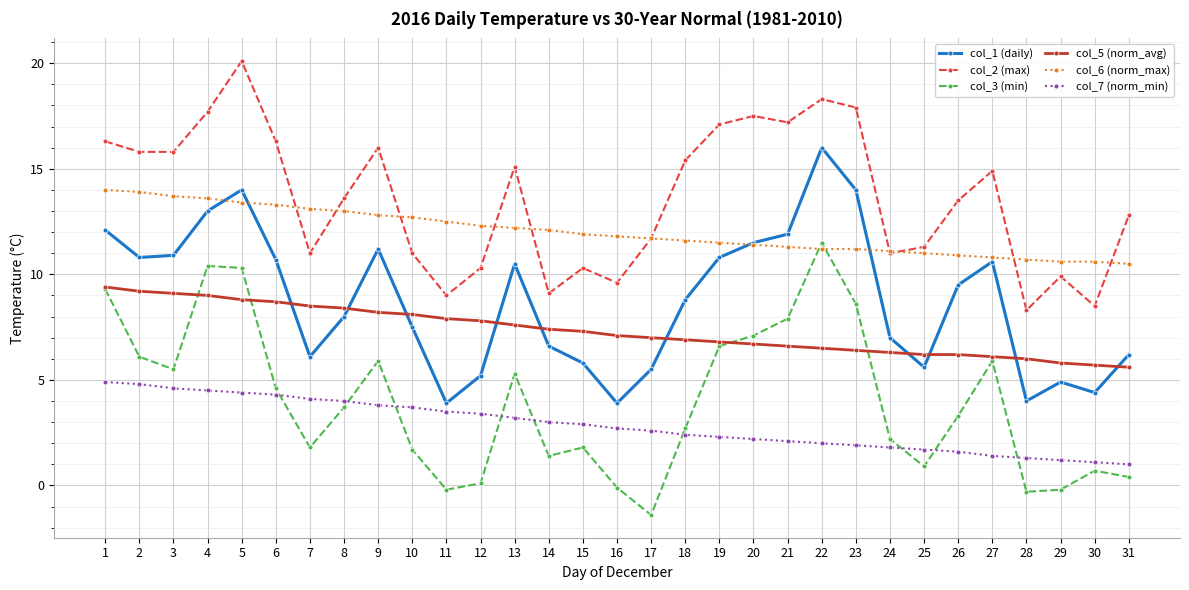

What is the difference between the highest and lowest values at 28?

11.0